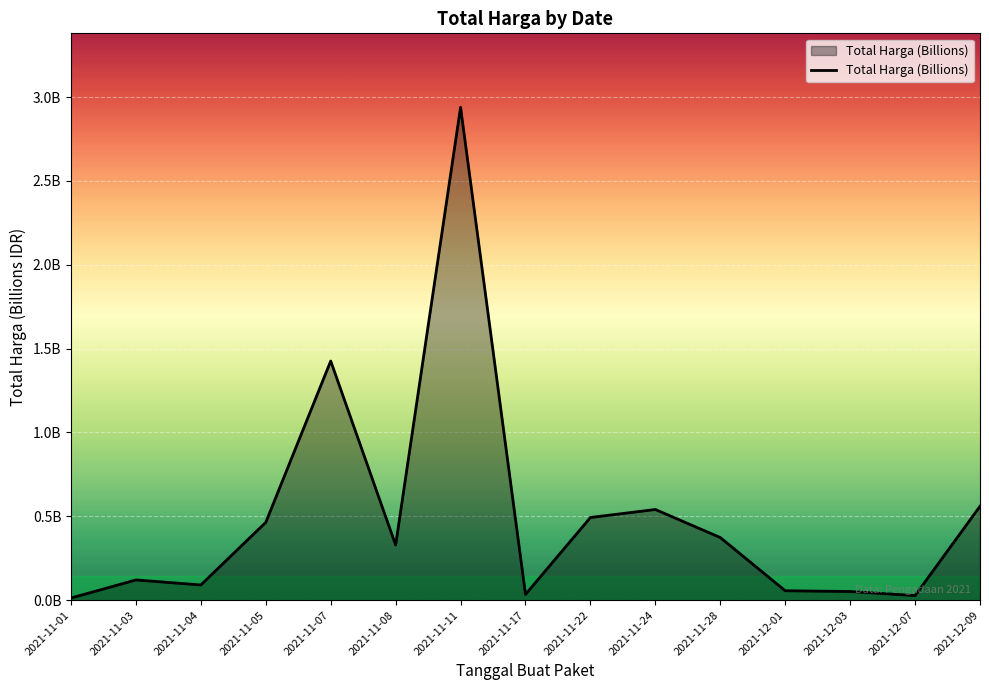

Which has a higher value, 2021-11-24 or 2021-11-22?

2021-11-24